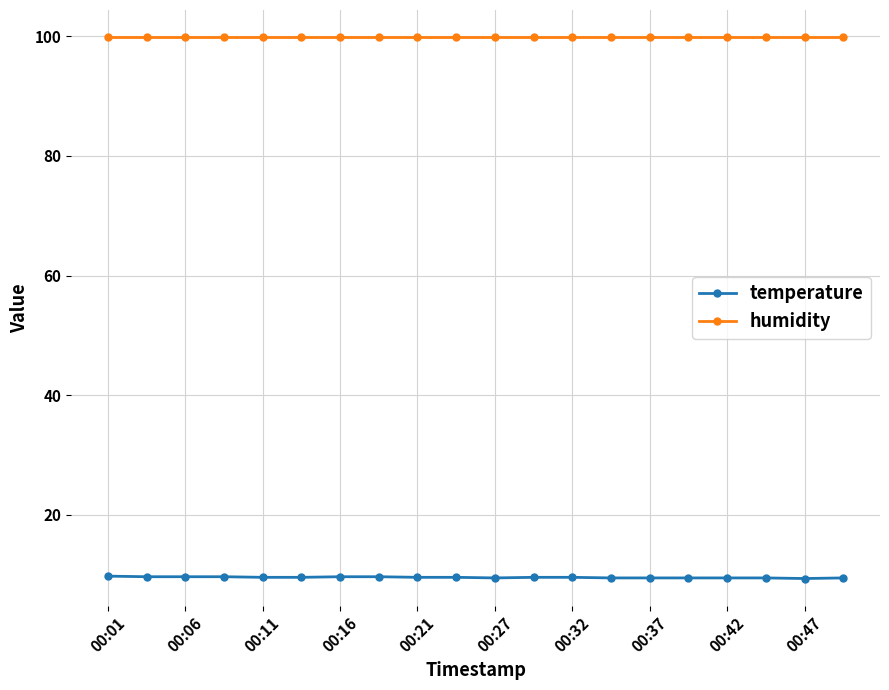

True or false: humidity and temperature cross at least once.

False